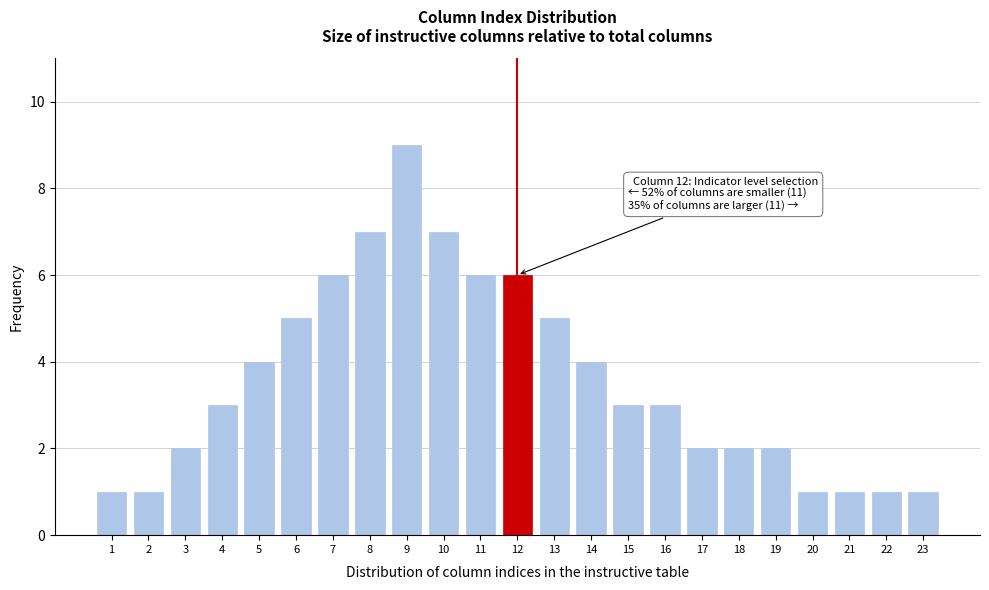

Reading right to left, list all the values displayed in this chart.

1	1	1	1	2	2	2	3	3	4	5	6	6	7	9	7	6	5	4	3	2	1	1